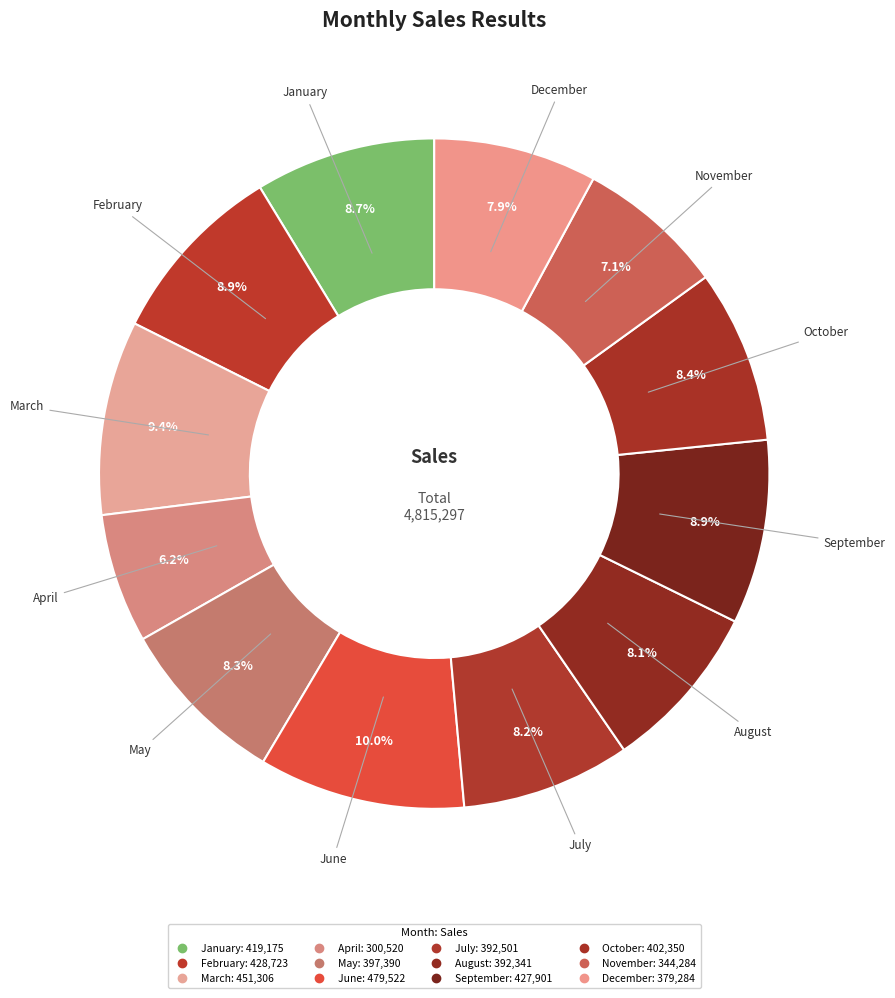

Which slice is the smallest?

April